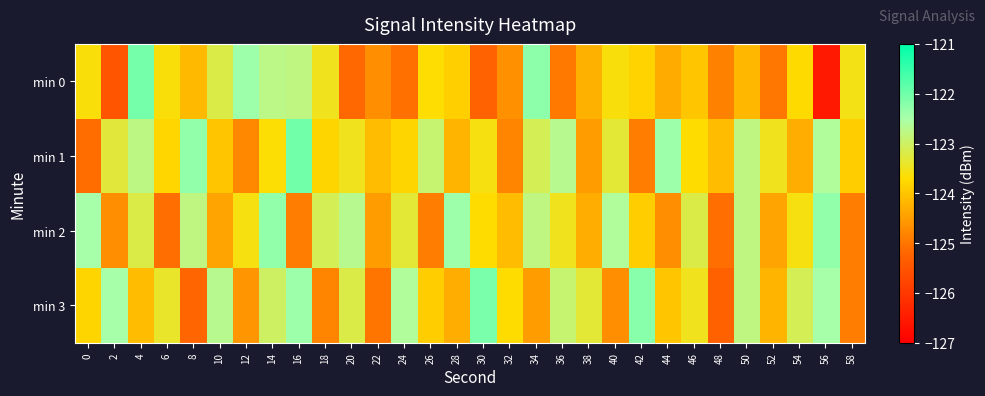

What is the difference between the highest and lowest values at 36?

2.3